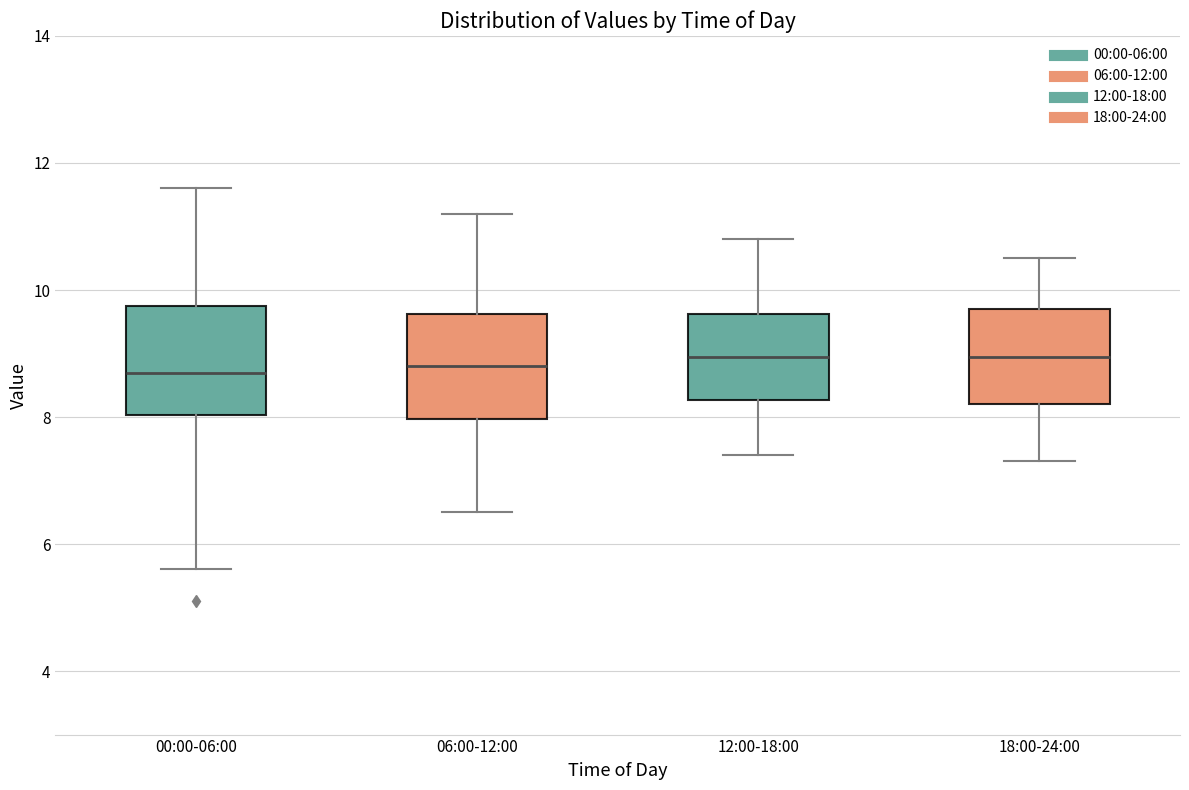

Where is the upper edge of the box for 12:00-18:00 on the y-axis? The values are not printed on the chart, so give them approximately, as read against the axis.

9.6